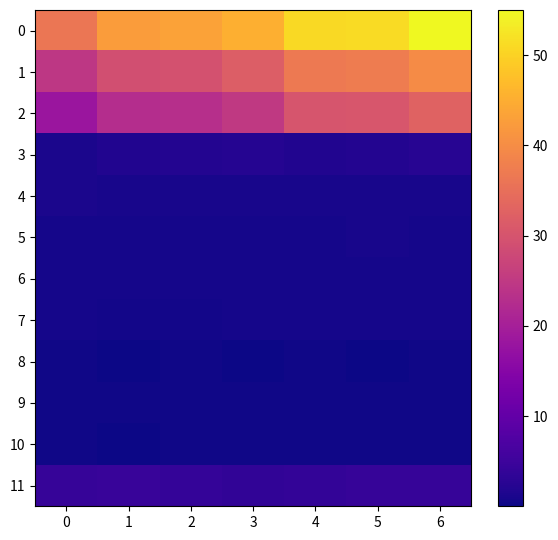

Between 2 and 3, which is larger?

3